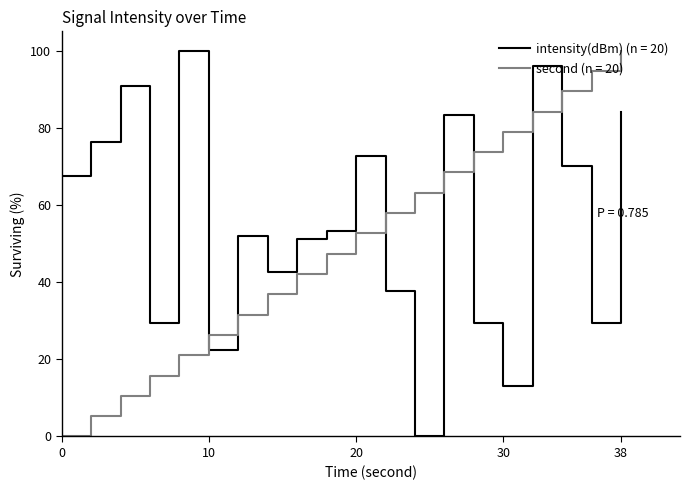

What is the highest value of the second (n = 20) series?

100.0